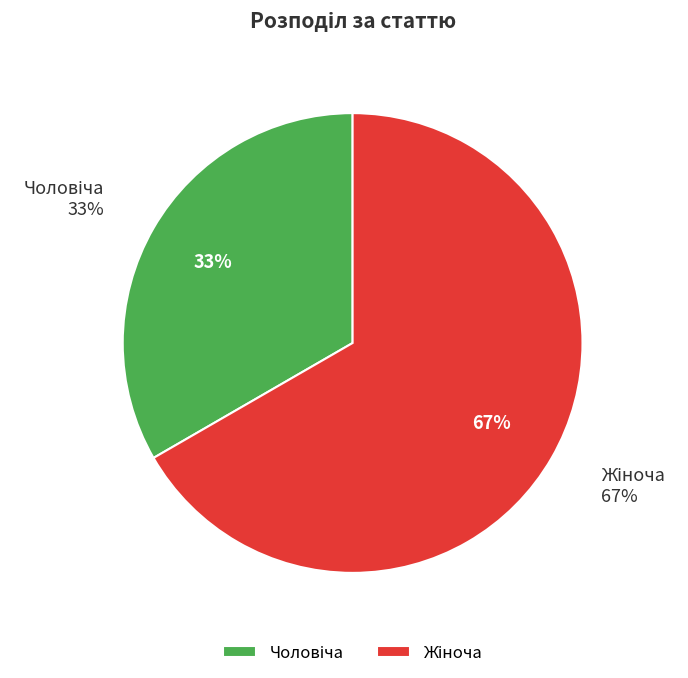

Which slice represents more than half of the pie?

Жіноча